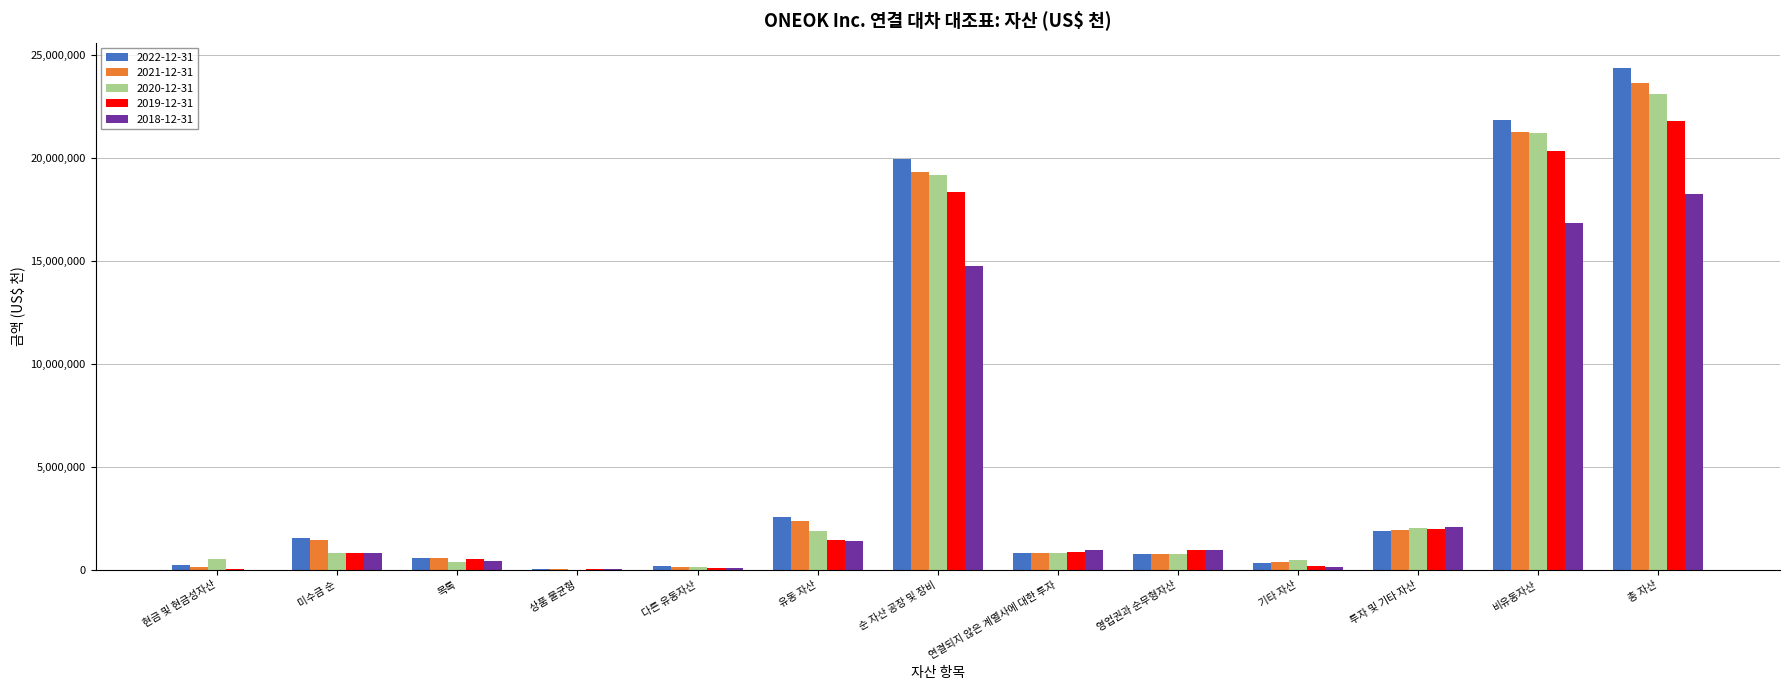

Is it true that 2019-12-31 equals 835121 at 미수금 순?

True